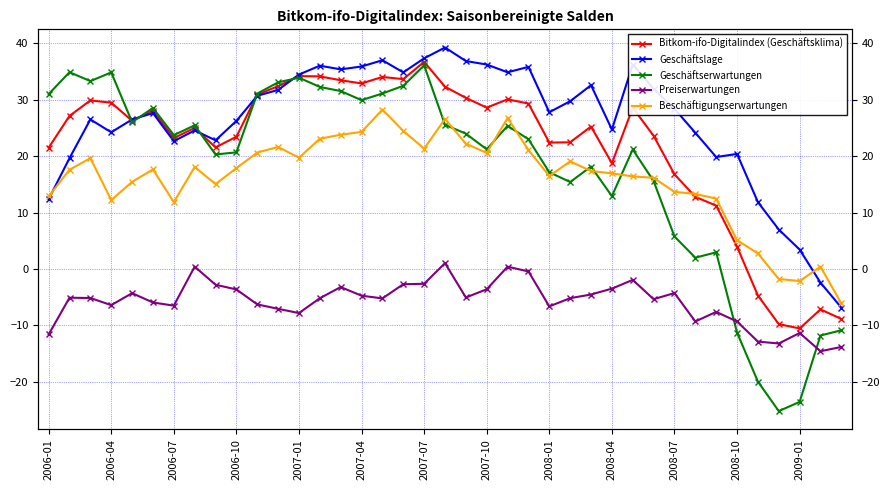

How many positive values does the Bitkom-ifo-Digitalindex (Geschäftsklima) series have?

34